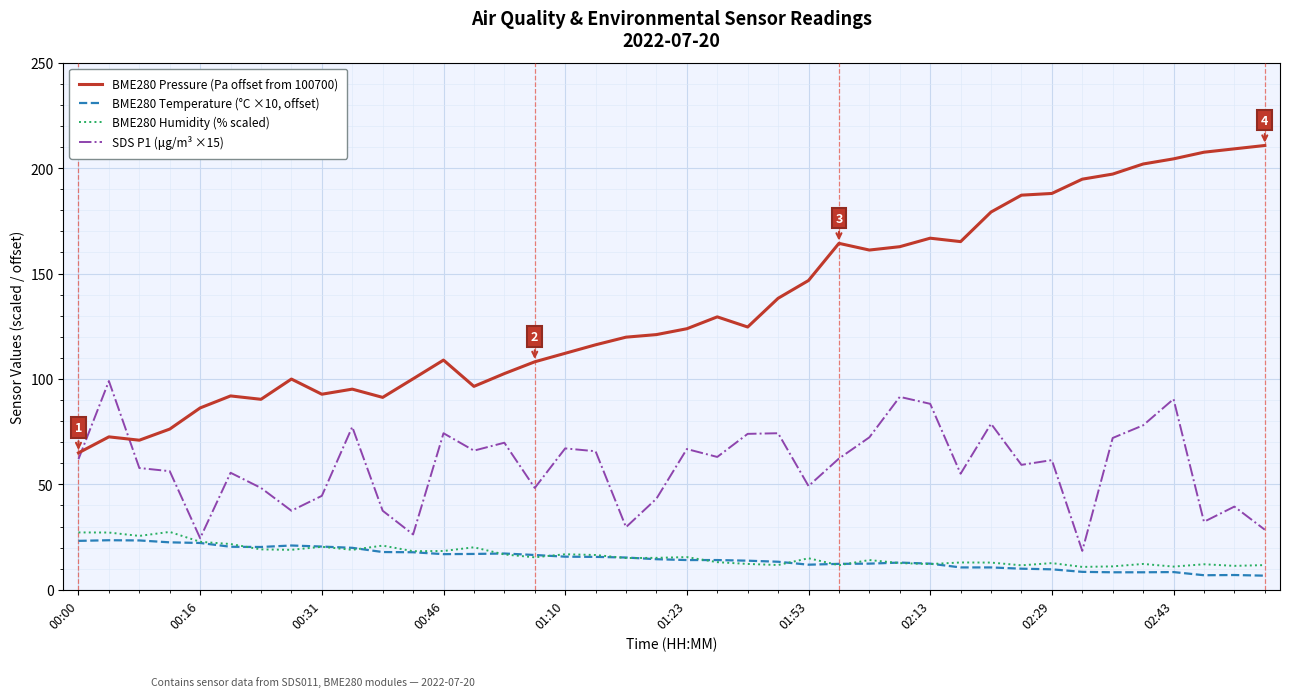

At how many categories does at least one series exceed 157?

15